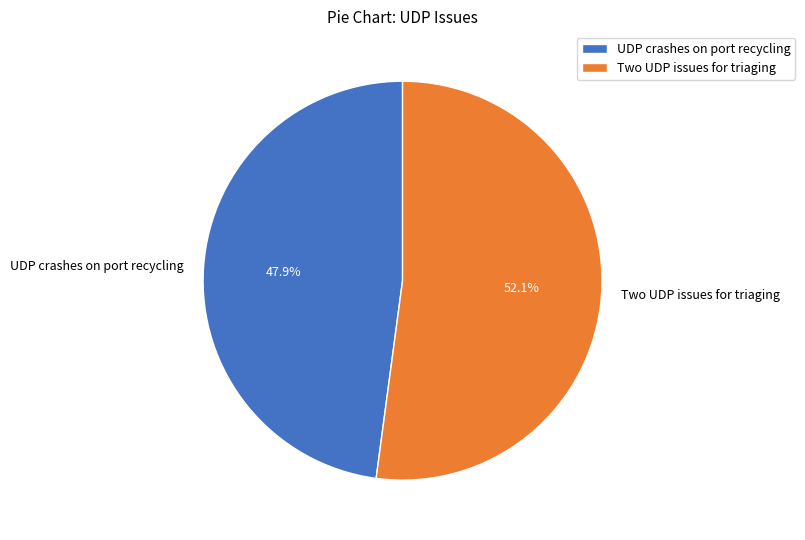

Which category has the biggest portion of the pie?

Two UDP issues for triaging